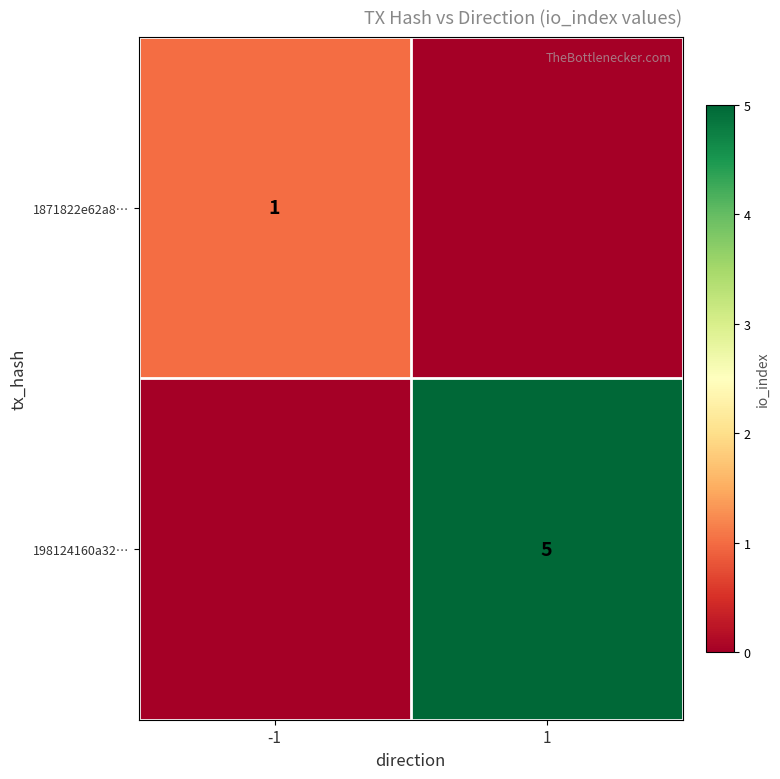

Is the value of 198124160a32… at 1 greater than the value of 1871822e62a8… at -1?

Yes